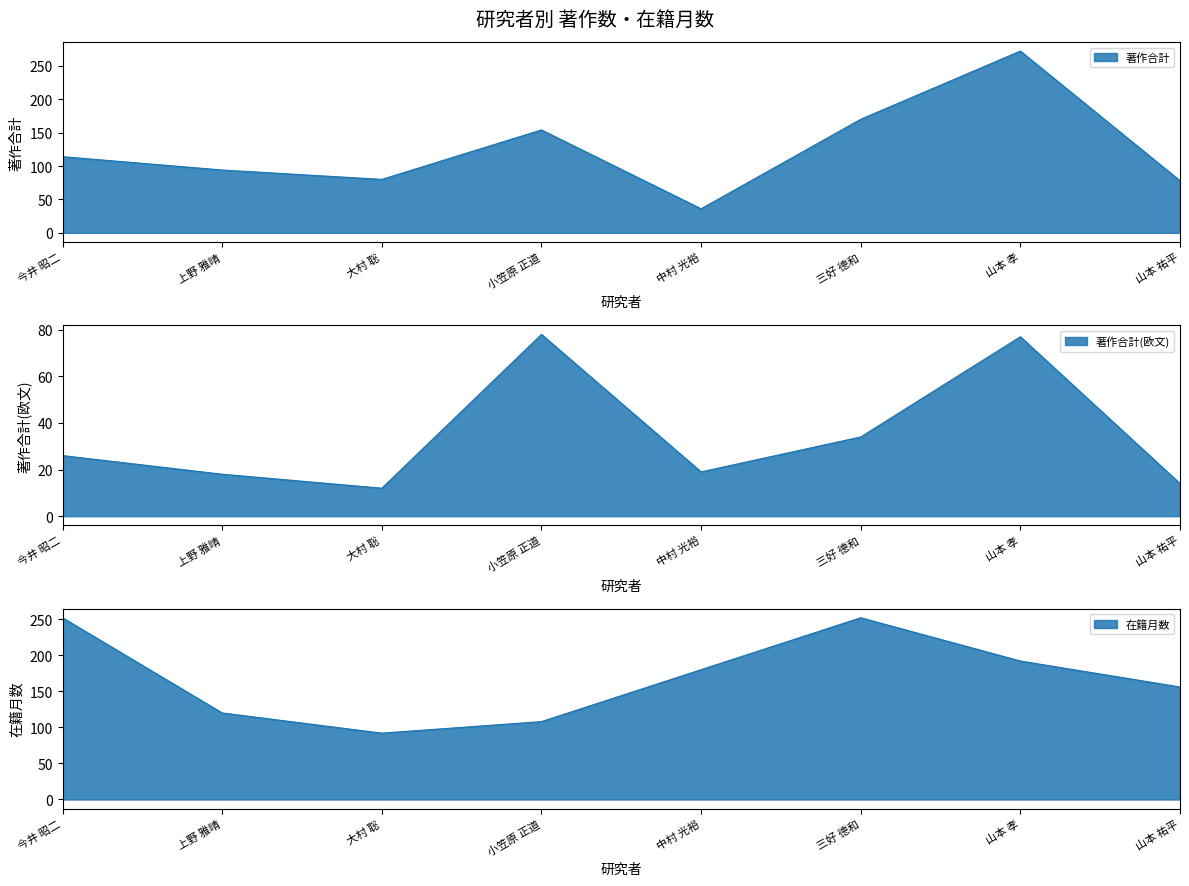

How many data points in 著作合計 are above 114?

3